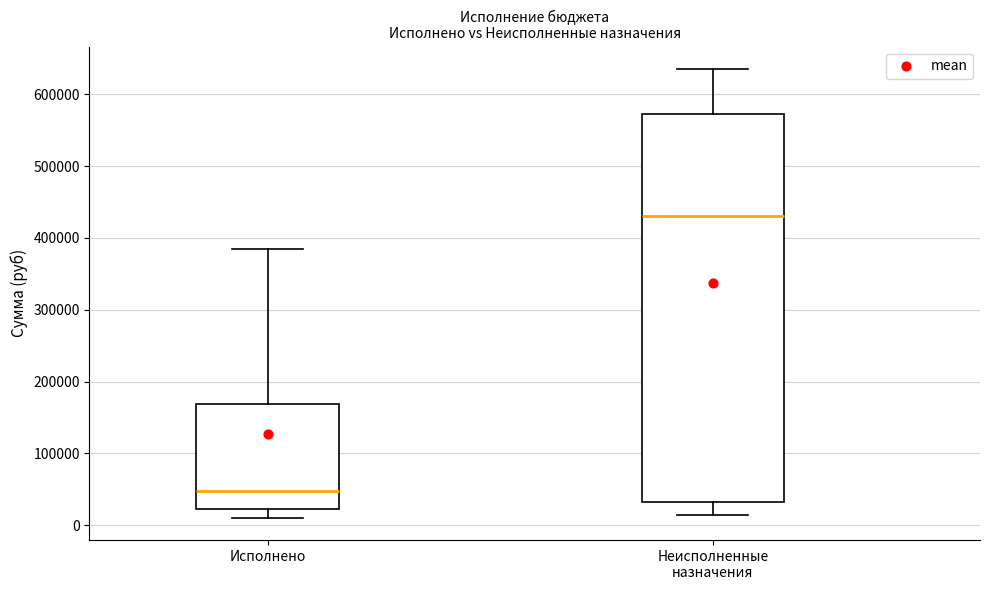

Where does the median line of the box for Исполнено sit on the y-axis? The values are not printed on the chart, so give them approximately, as read against the axis.

50000